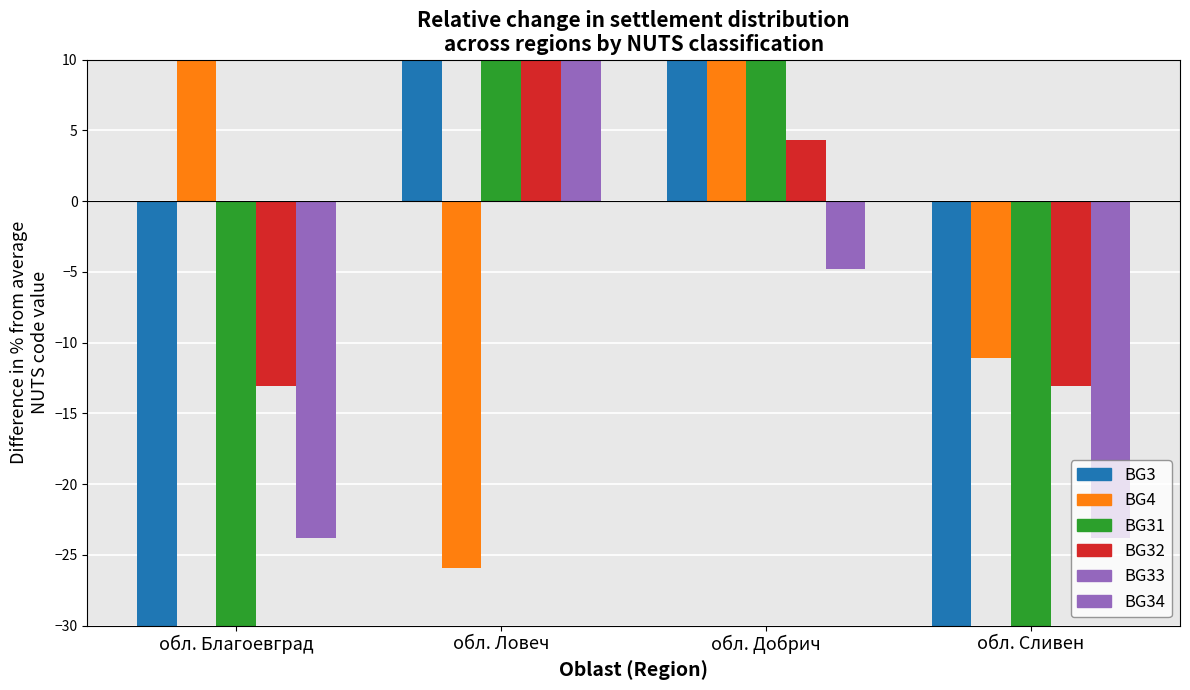

At how many categories does at least one series exceed 56?

1